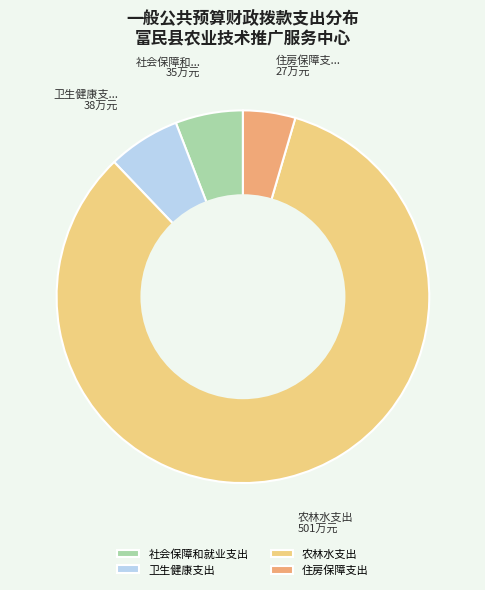

Is the sum of 农林水支出 and 卫生健康支出 greater than half?

Yes